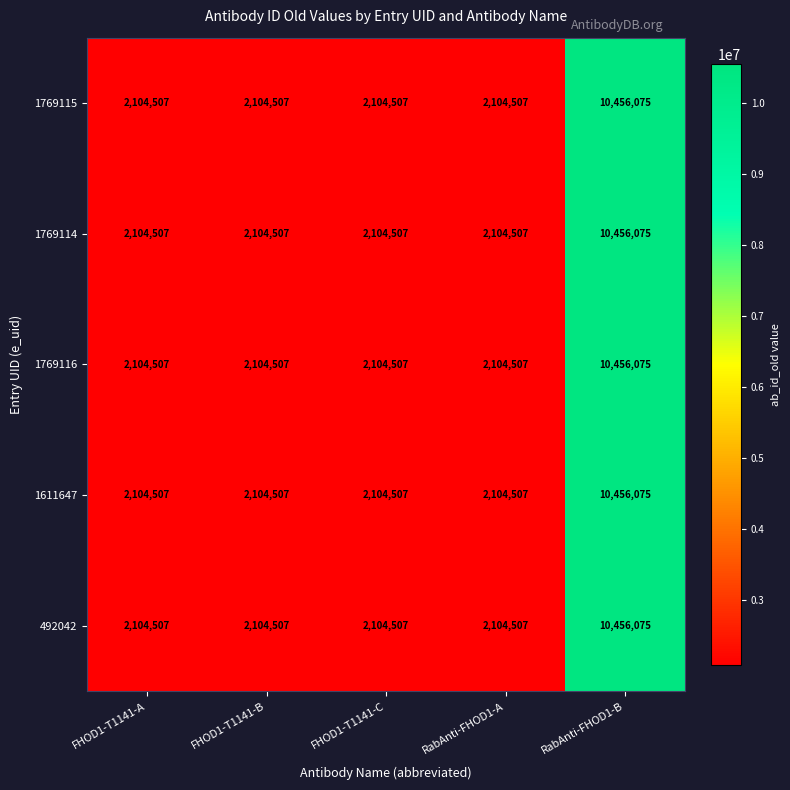

The value of 1769114 at RabAnti-FHOD1-B is 18743165. True or false?

False